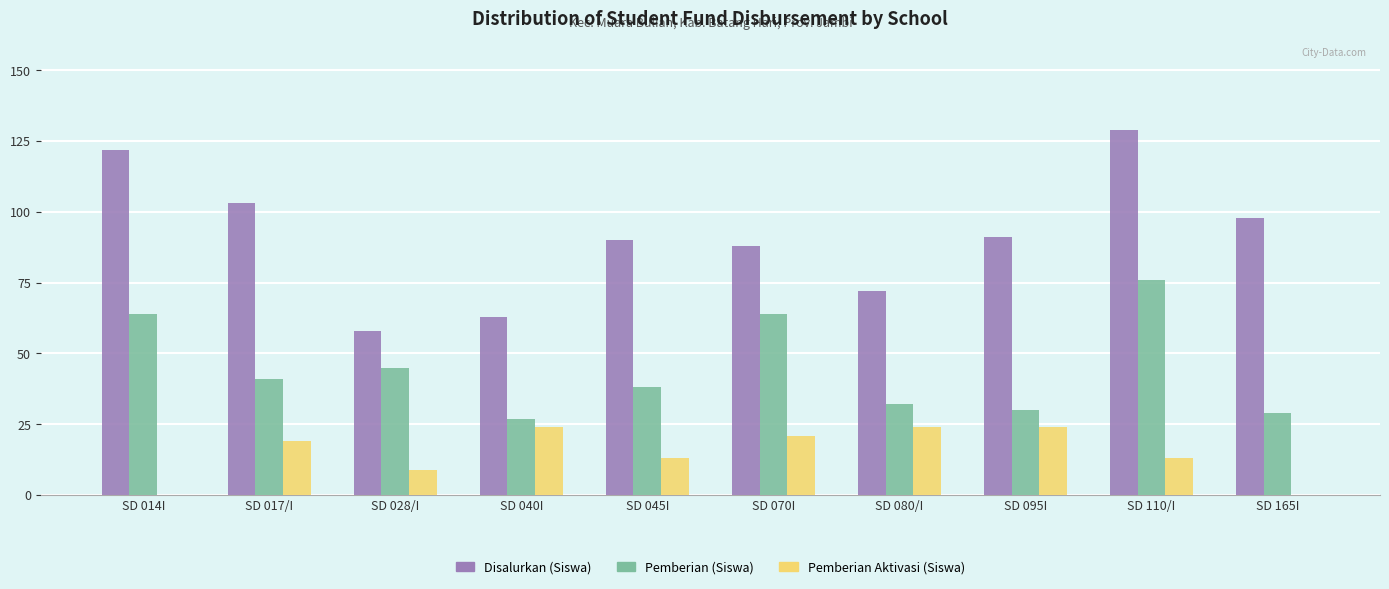

What is the maximum value shown in the chart?

129